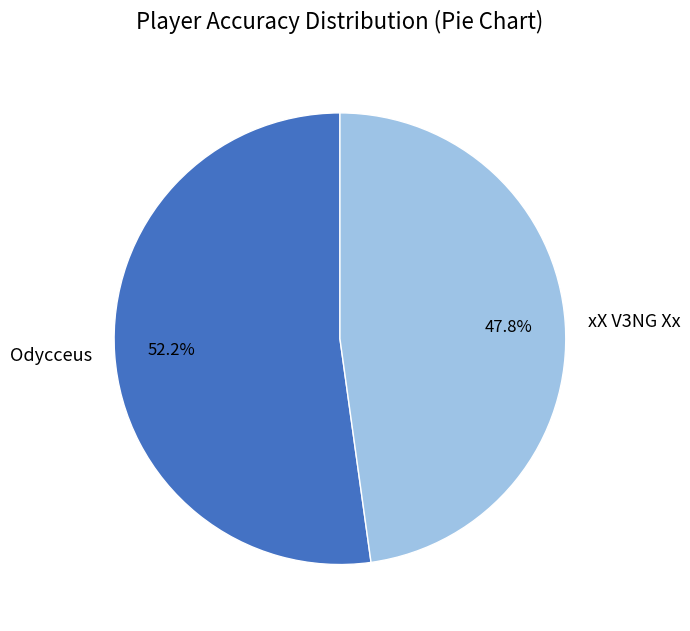

Do xX V3NG Xx and Odycceus together represent more than half of the pie?

Yes